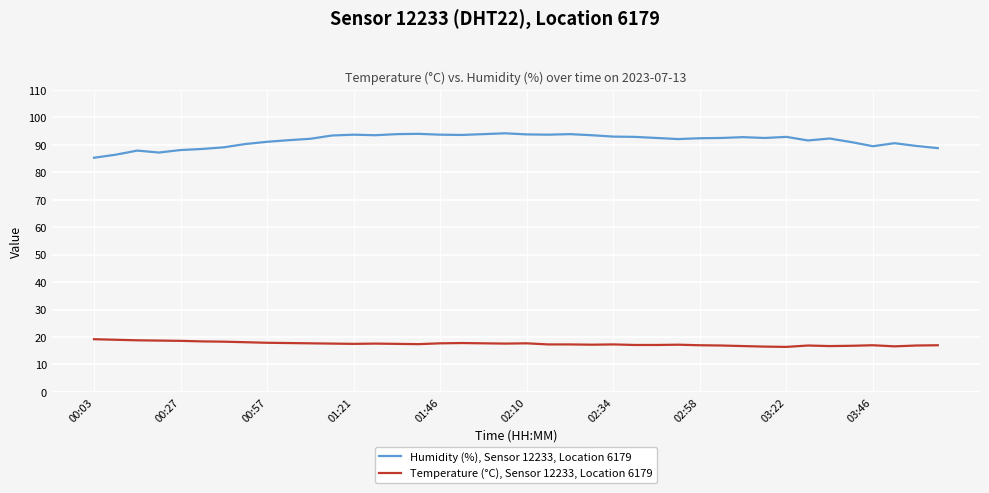

Rank the series by their maximum value, from lowest to highest.

Temperature (°C), Sensor 12233, Location 6179, Humidity (%), Sensor 12233, Location 6179